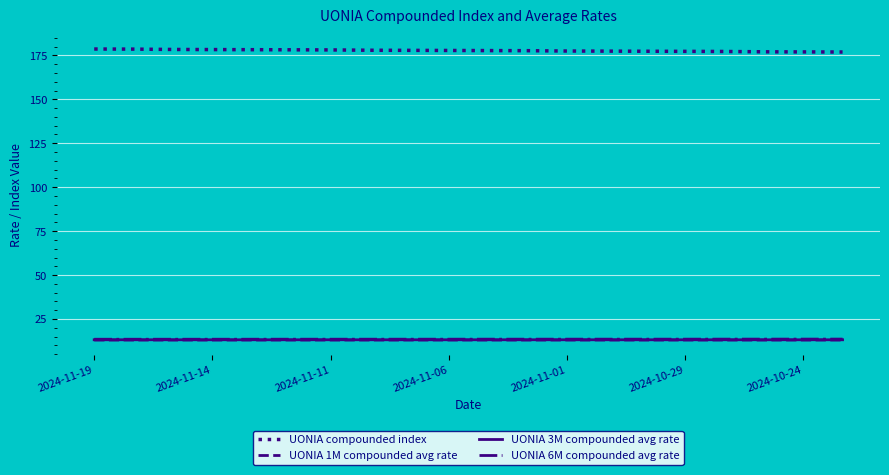

What is the minimum value shown in the chart?

13.1